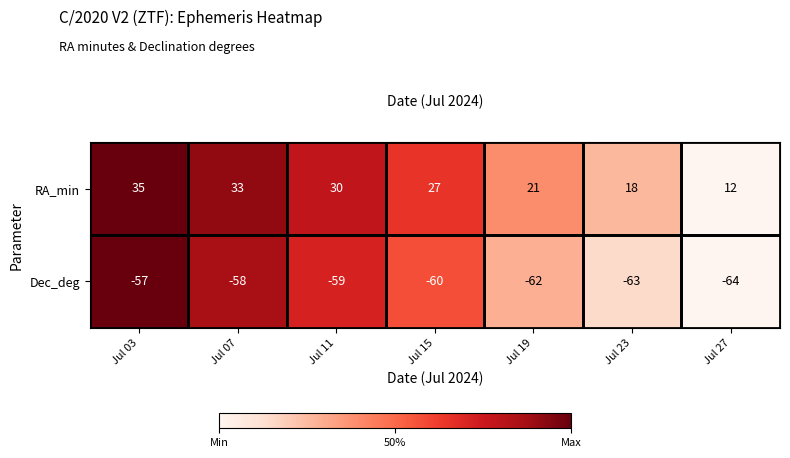

Which category has the lowest value across all series?

Jul 27